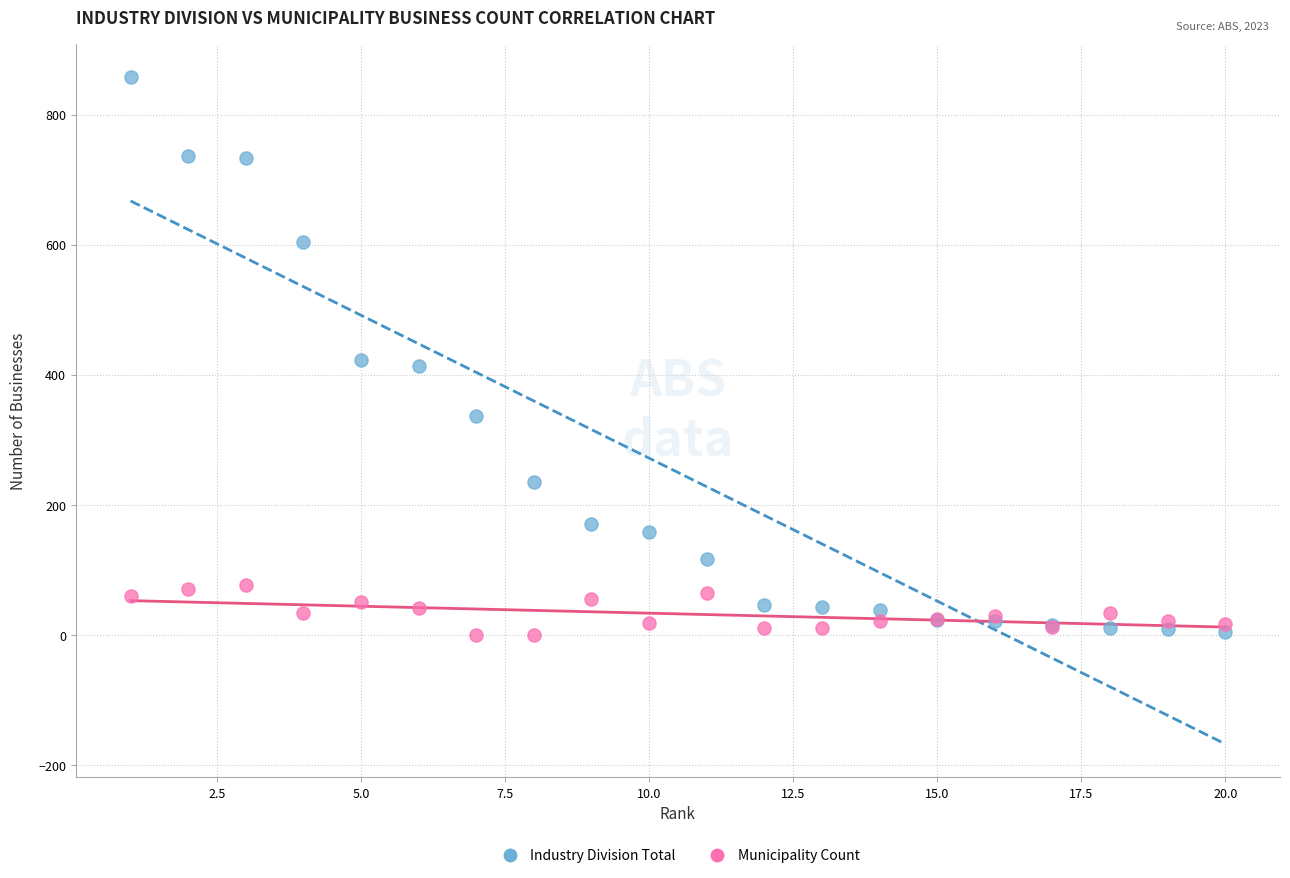

What is the X range (max minus min) for the scatter plot?

19